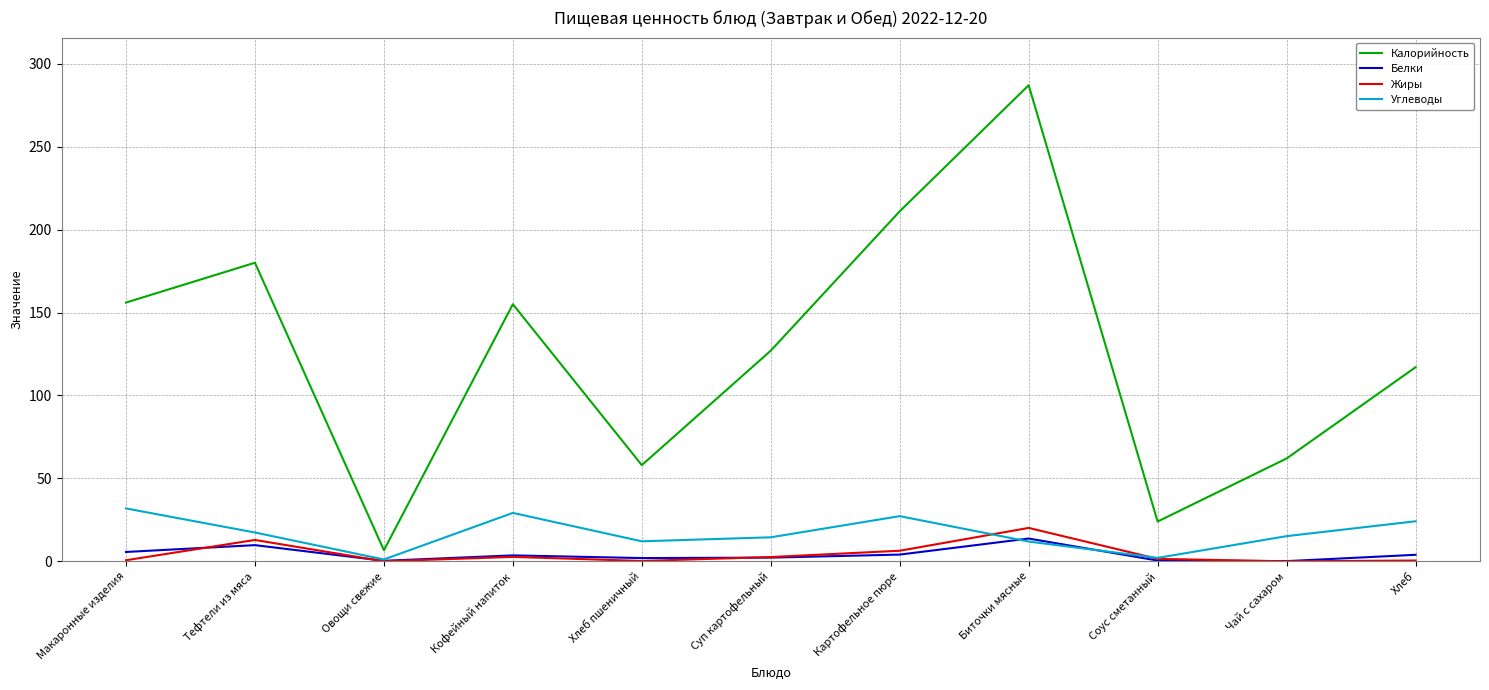

True or false: Углеводы and Калорийность intersect in this chart.

False